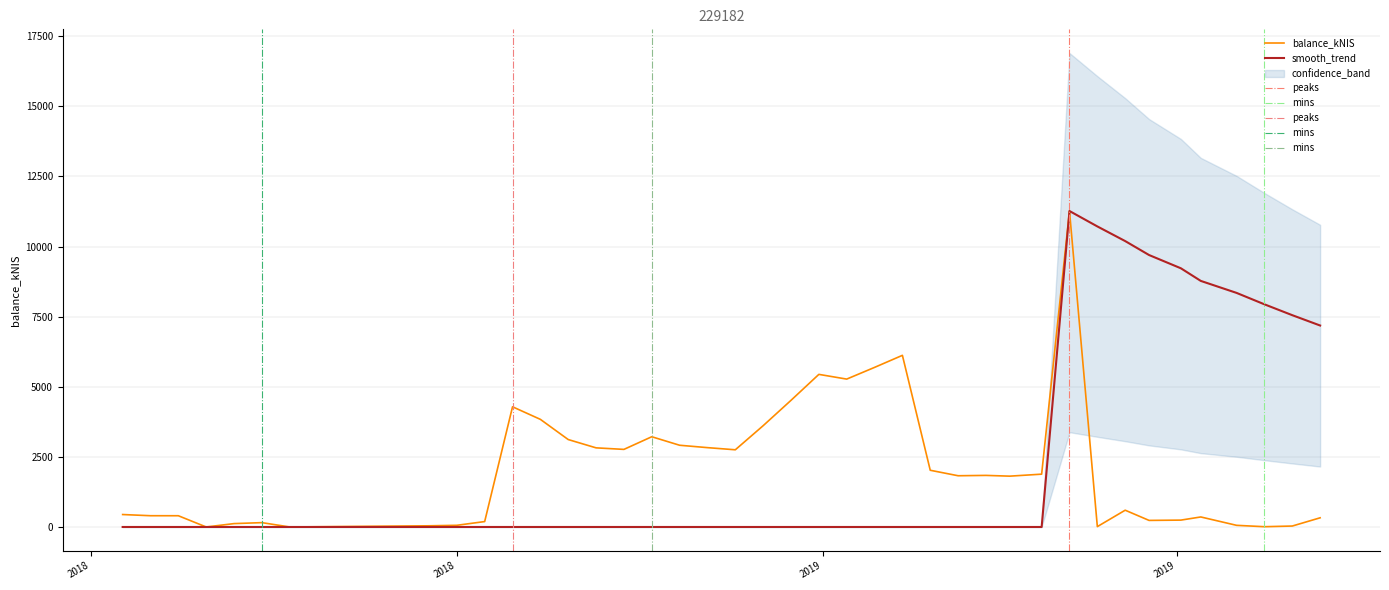

How many categories are shown in the chart?

40